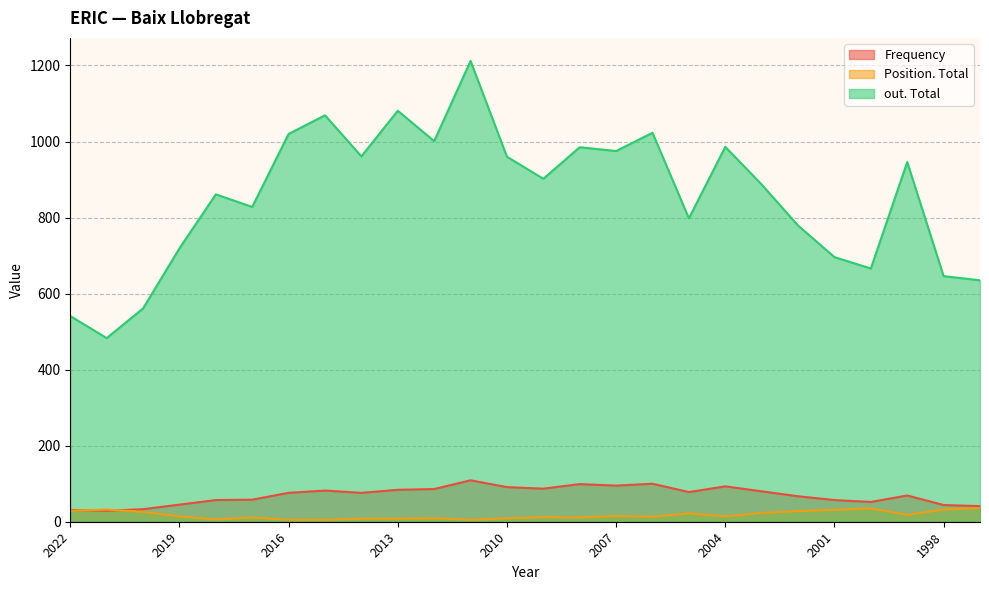

Where does the Position. Total series first go above 14?

2022